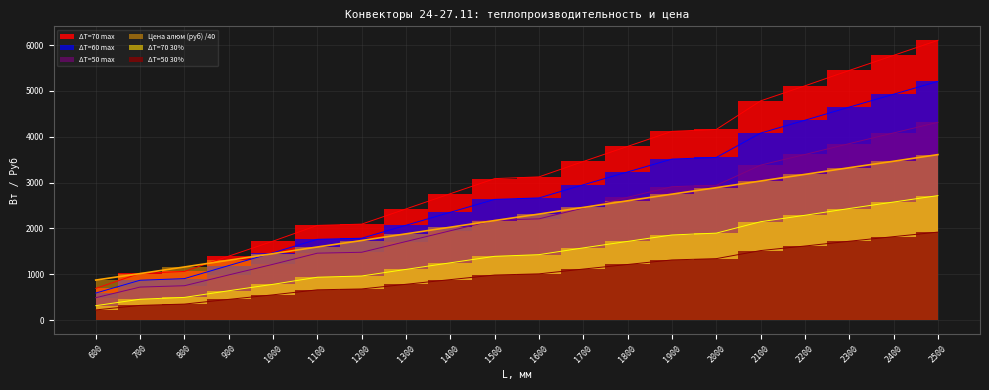

Does the chart display data point markers on the line(s)?

No